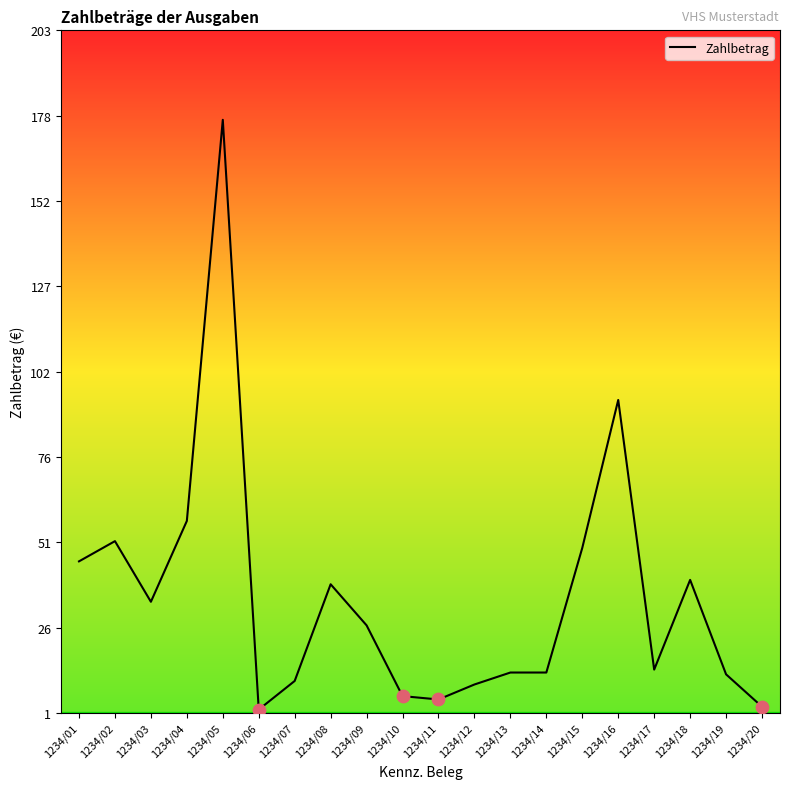

Between 1234/15 and 1234/13, which is larger?

1234/15